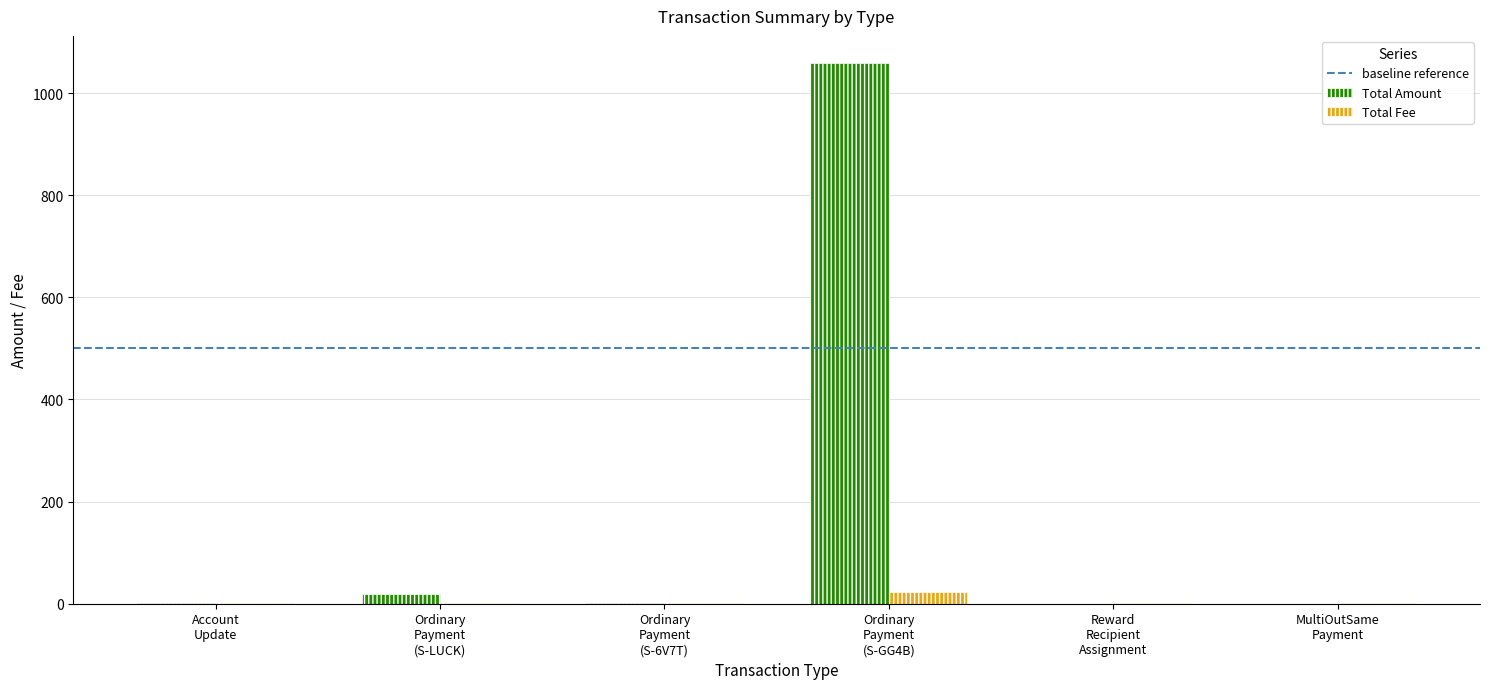

How many groups of bars are there?

6